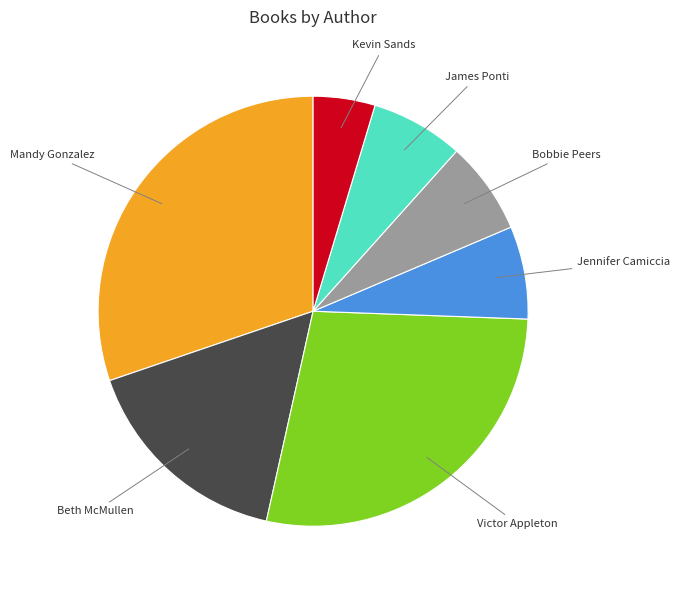

Do Victor Appleton and Mandy Gonzalez together represent more than half of the pie?

Yes